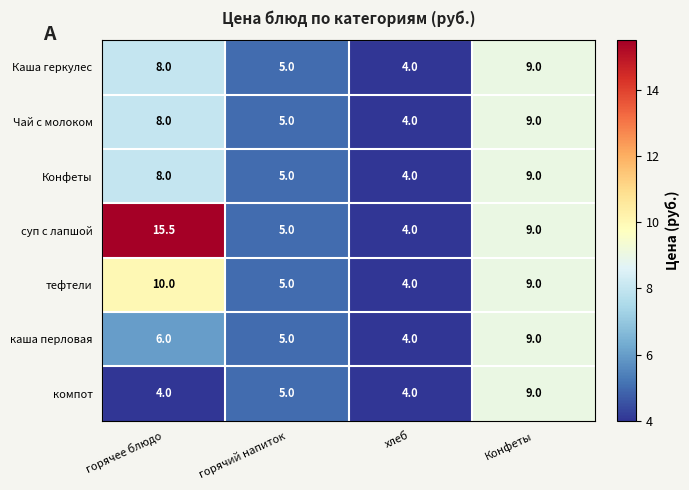

What is the minimum value shown in the chart?

4.0